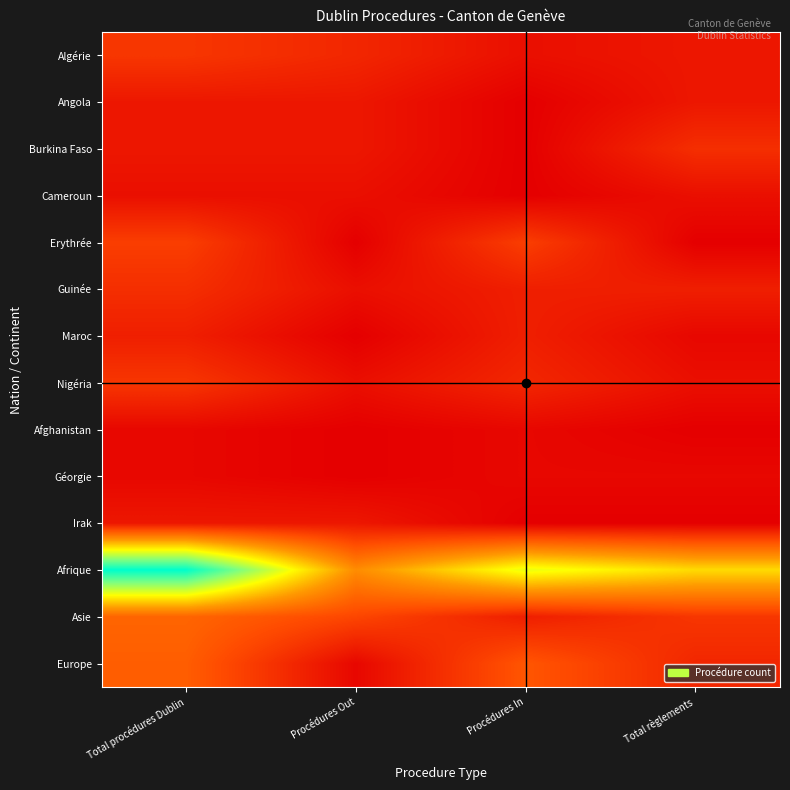

Between Procédures In and Total procédures Dublin, which is larger?

Total procédures Dublin